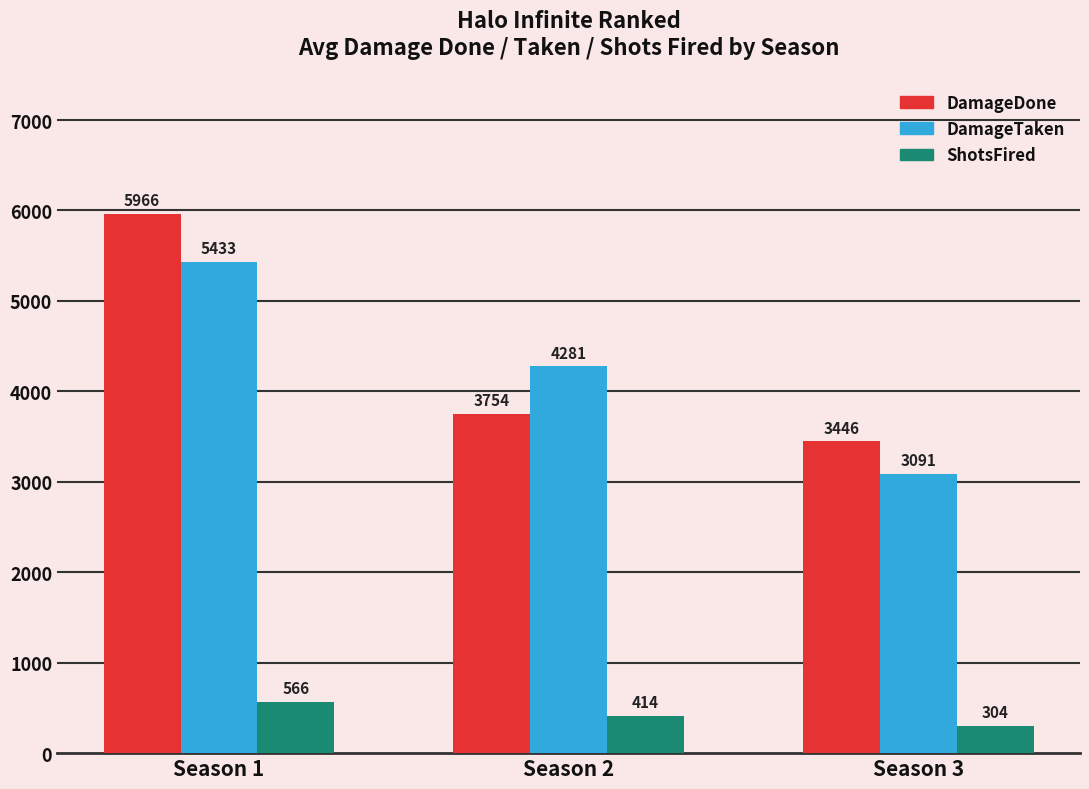

What value does the DamageTaken series have at Season 2?

4281.2